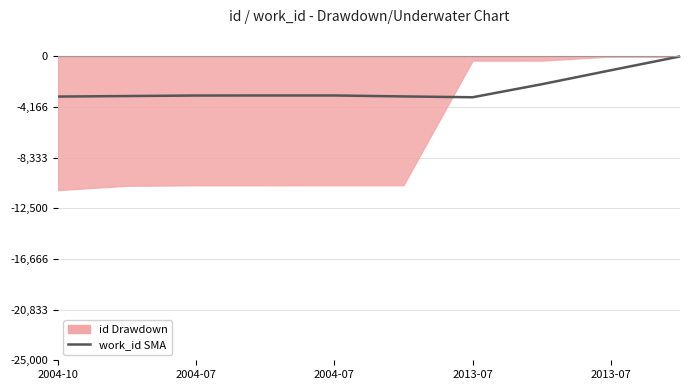

Where is the data nearest to the value -1679?

2013-07